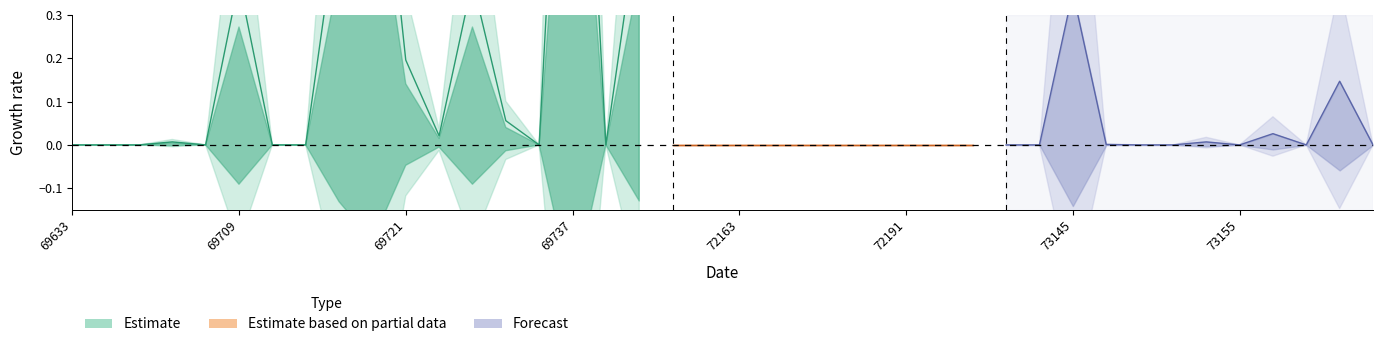

What are all the series names shown in the legend?

Estimate, Estimate based on partial data, Forecast